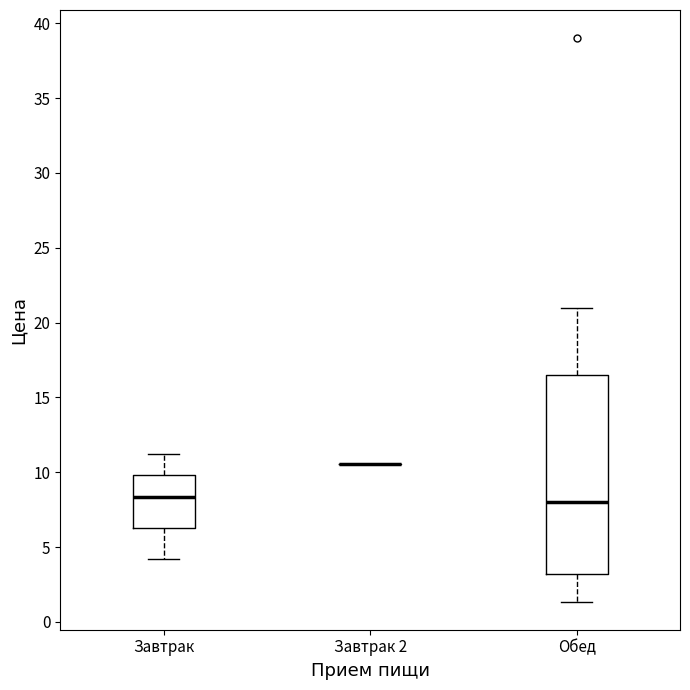

Reading left to right, read every box against the y-axis: the position of its median line, the range the box covers, and the ends of its whiskers. The values are not printed on the chart, so give them approximately, as read against the axis.

Завтрак: median 8.5, box 6.5 to 10.0, whiskers 4.0 to 11.0
Завтрак 2: box collapsed to a line at 10.5, whiskers 10.5 to 10.5
Обед: median 8.0, box 3.0 to 16.5, whiskers 1.5 to 21.0